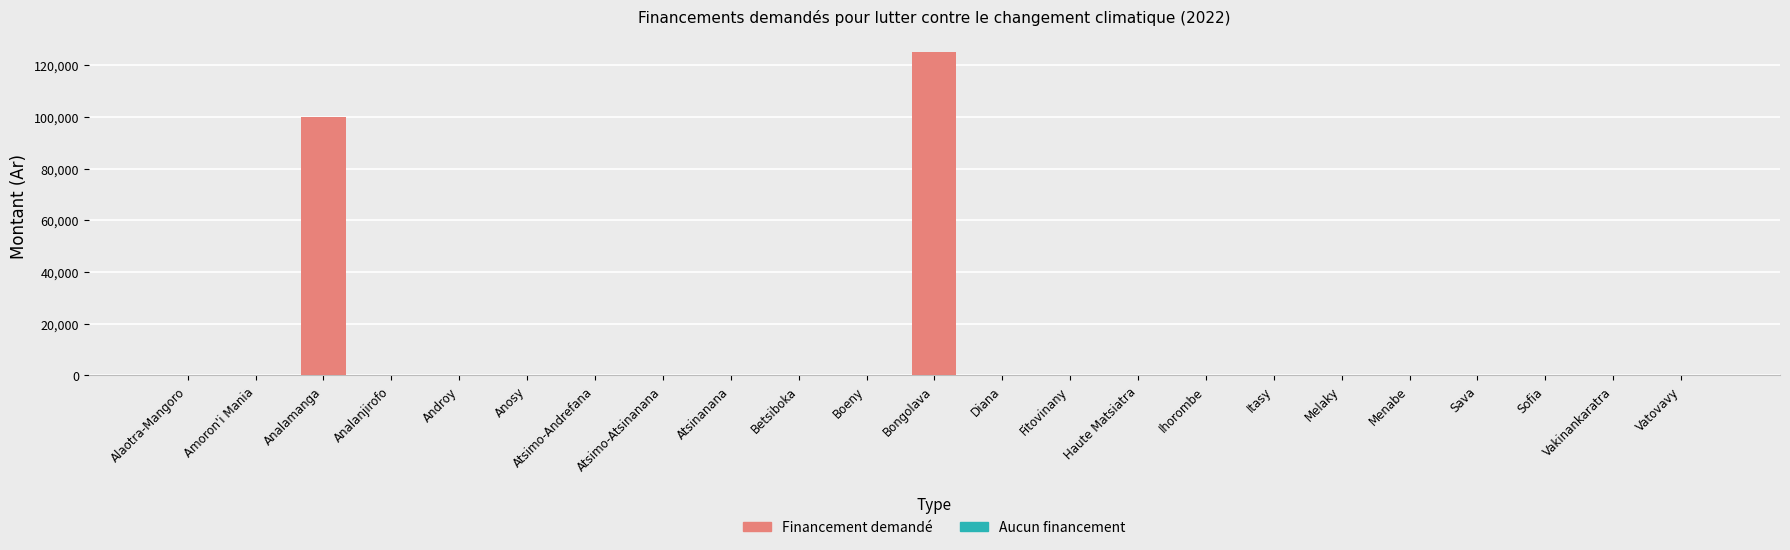

At which label is the value closest to 62500?

Analamanga